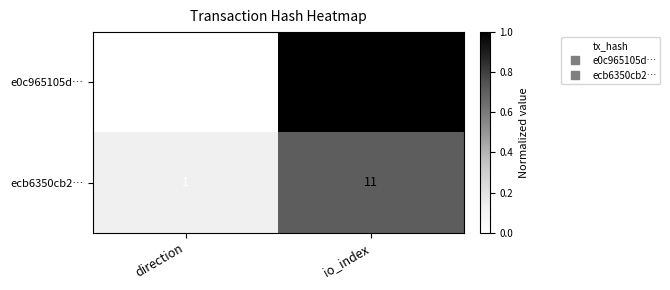

List the series in order of their overall mean, highest first.

e0c965105d…, ecb6350cb2…